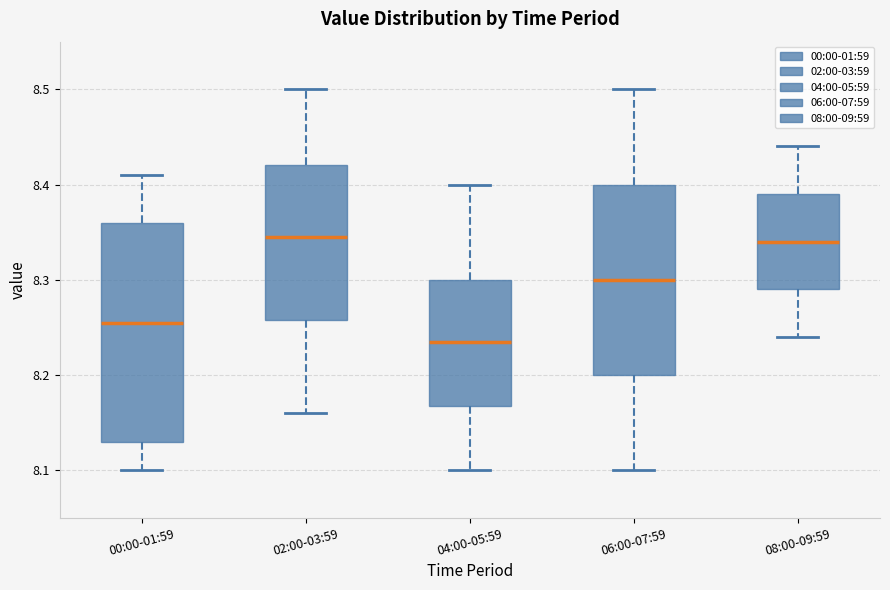

Which box has the lowest median line?

04:00-05:59